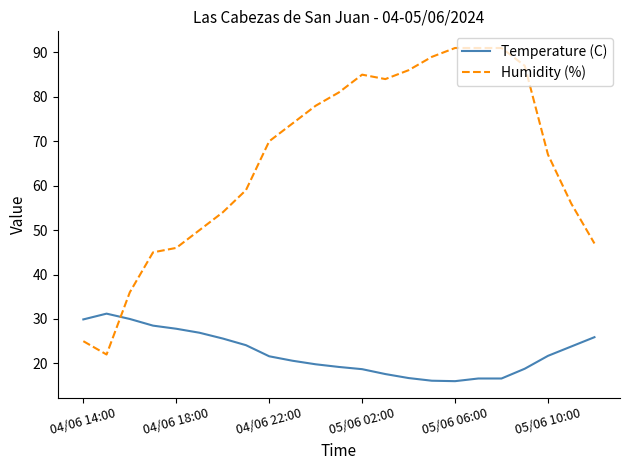

Which series has the largest range (max minus min)?

Humidity (%)